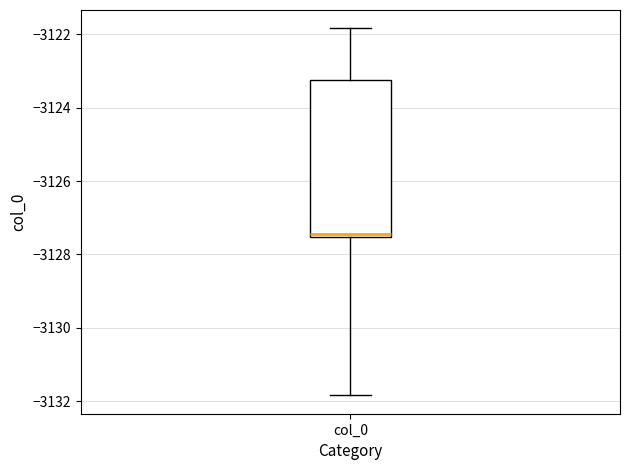

Transcribe this box plot: give where the median line is, the range the box spans, and where the two whiskers end, as read against the y-axis. The values are not printed on the chart, so give them approximately, as read against the axis.

median -3127.4, box -3127.6 to -3123.2, whiskers -3131.8 to -3121.8